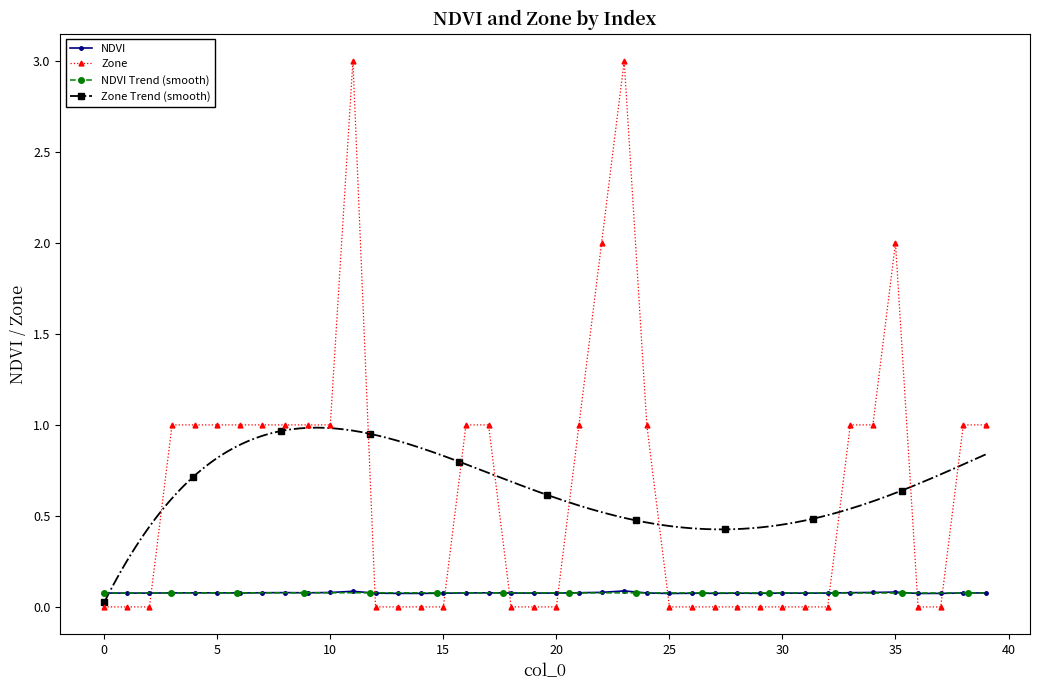

True or false: NDVI and Zone intersect in this chart.

True